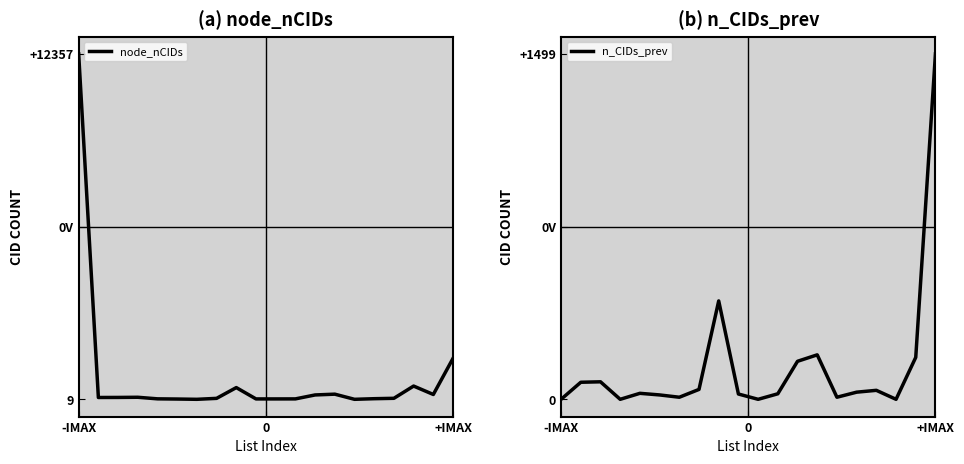

True or false: node_nCIDs and n_CIDs_prev intersect in this chart.

False